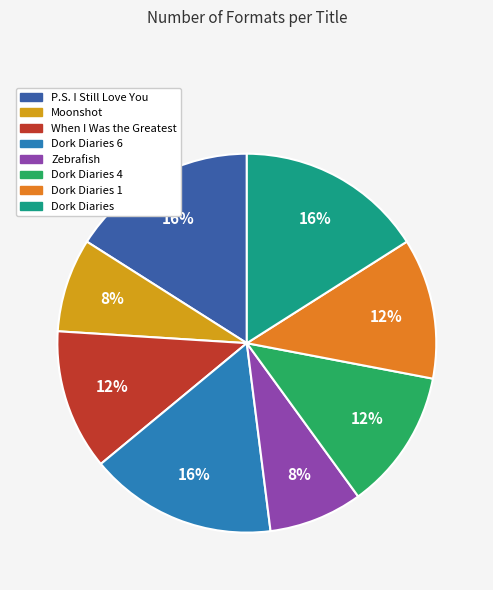

How many slices are in this pie chart?

8